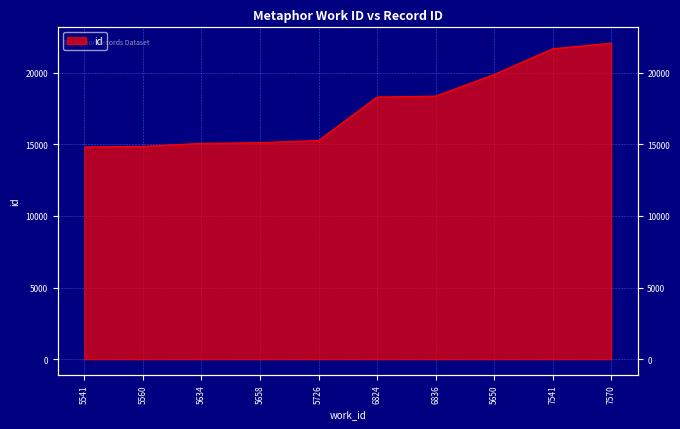

Reading left to right, extract all data points from this chart.

5541=14815	5560=14856	5634=15064	5658=15114	5726=15262	6824=18298	6836=18361	5650=19873	7541=21667	7570=22059